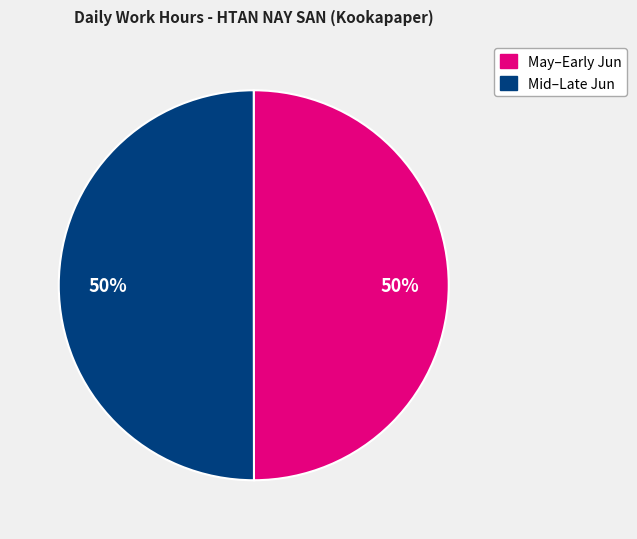

To the nearest percent, what is the average slice percentage?

50%